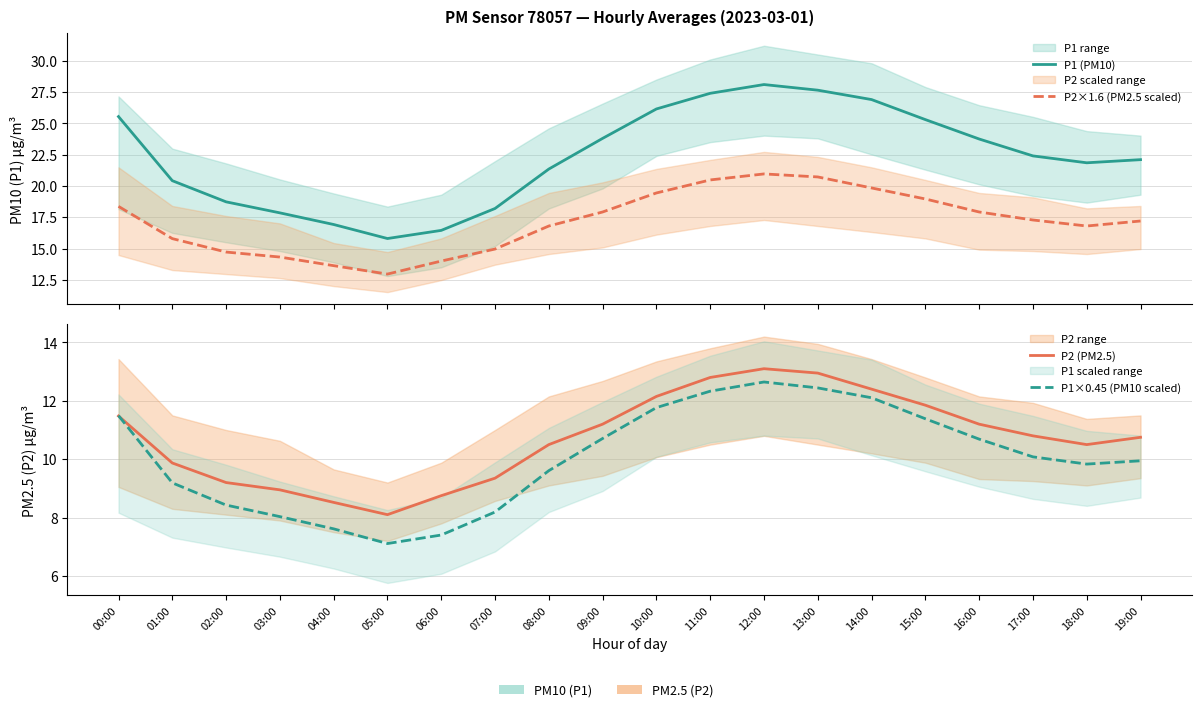

Which label corresponds to the smallest value in the chart?

05:00